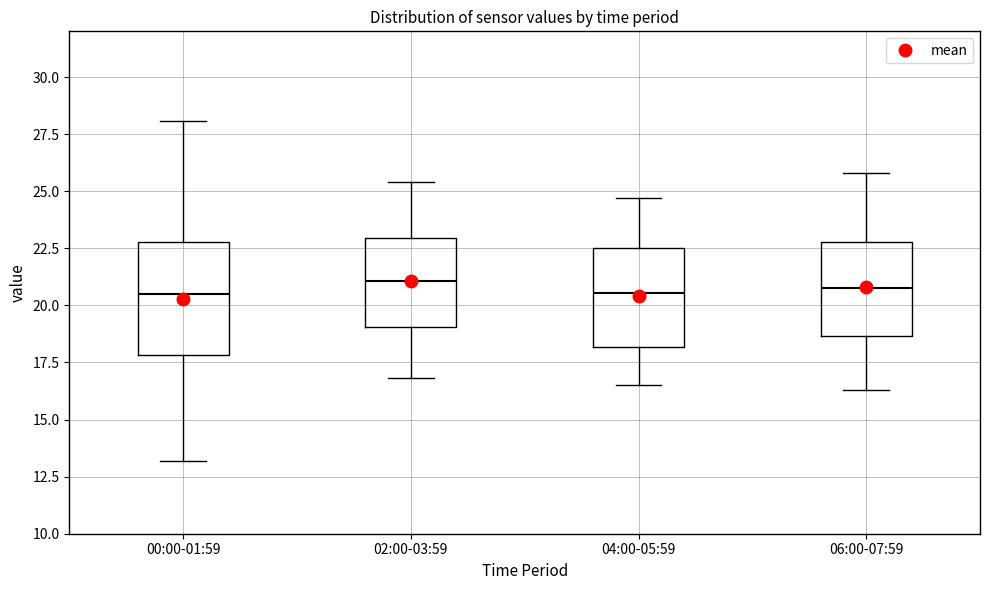

Reading left to right, read every box against the y-axis: the position of its median line, the range the box covers, and the ends of its whiskers. The values are not printed on the chart, so give them approximately, as read against the axis.

00:00-01:59: median 20.5, box 18.0 to 23.0, whiskers 13.0 to 28.0
02:00-03:59: median 21.0, box 19.0 to 23.0, whiskers 17.0 to 25.5
04:00-05:59: median 20.5, box 18.0 to 22.5, whiskers 16.5 to 24.5
06:00-07:59: median 21.0, box 18.5 to 23.0, whiskers 16.5 to 26.0